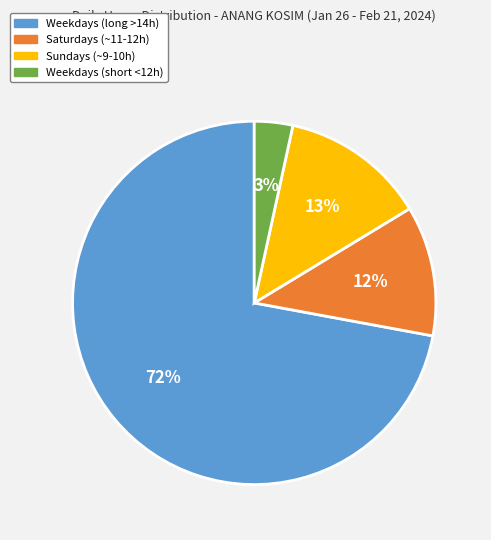

Is there a majority slice in this chart?

Yes